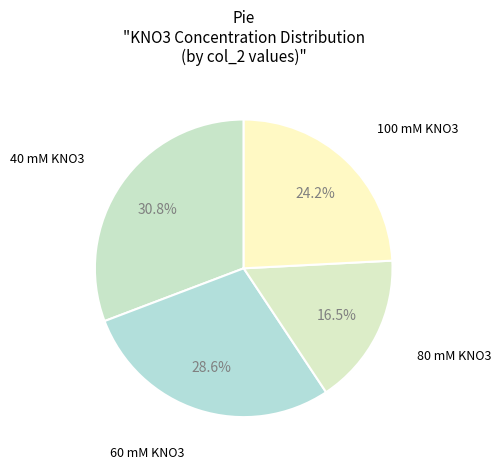

How many segments does this pie chart have?

4